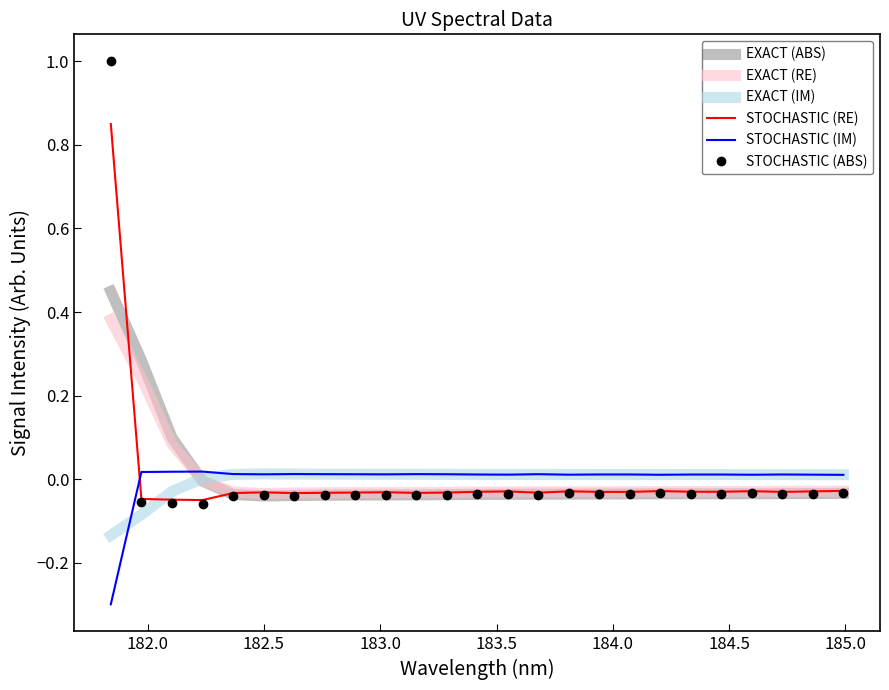

What is the smallest value displayed?

-0.3